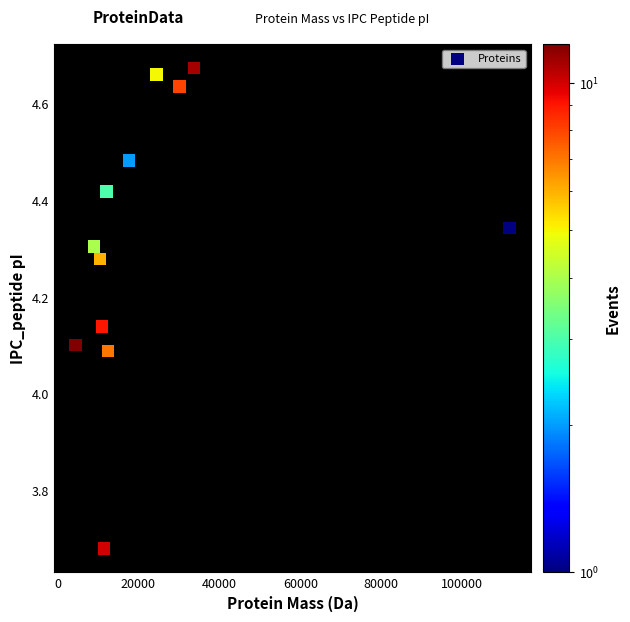

What is the range of Y values (max minus min)?

1.0